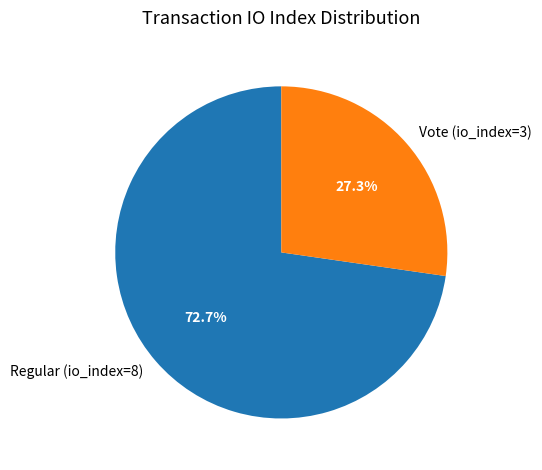

Does any single category account for the majority?

Yes